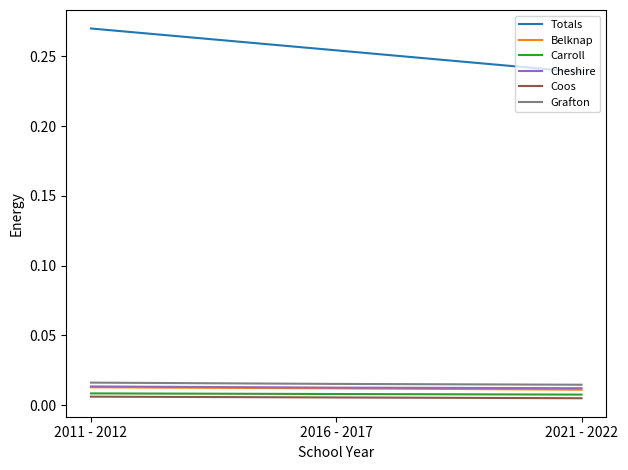

Does the chart display data point markers on the line(s)?

No